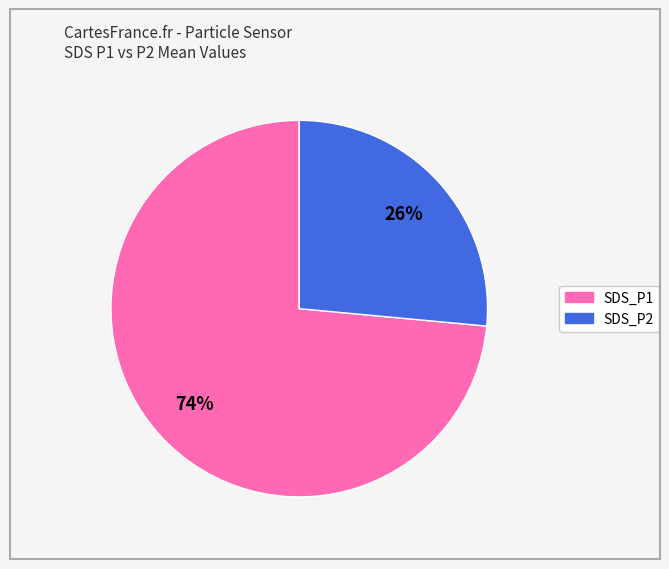

Which slice is the smallest?

SDS_P2